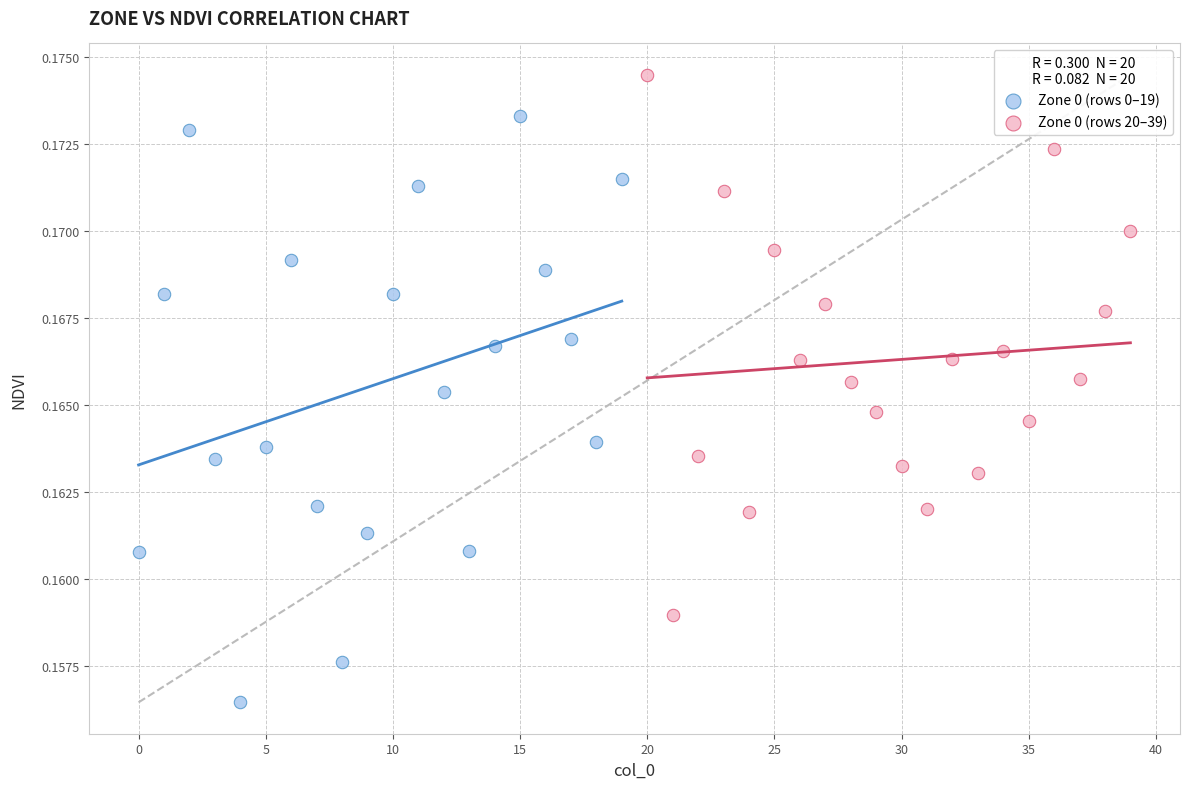

Which series reaches the minimum Y coordinate?

Zone 0 (rows 0–19)